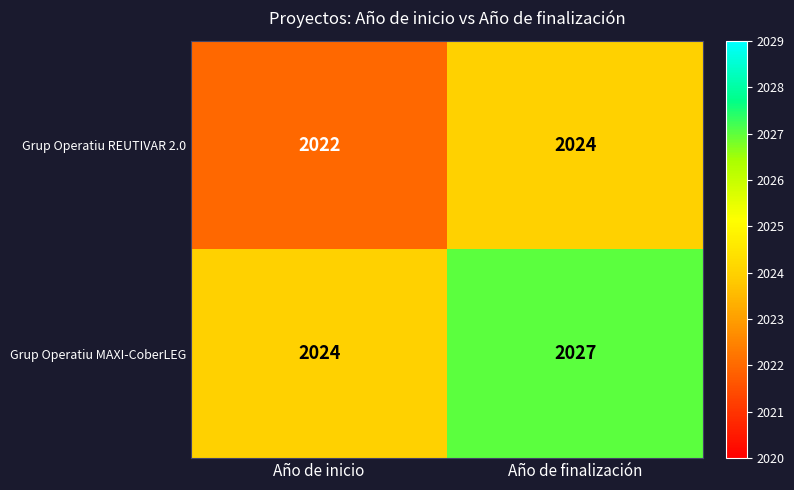

At which category does the chart reach its peak across all series?

Año de finalización